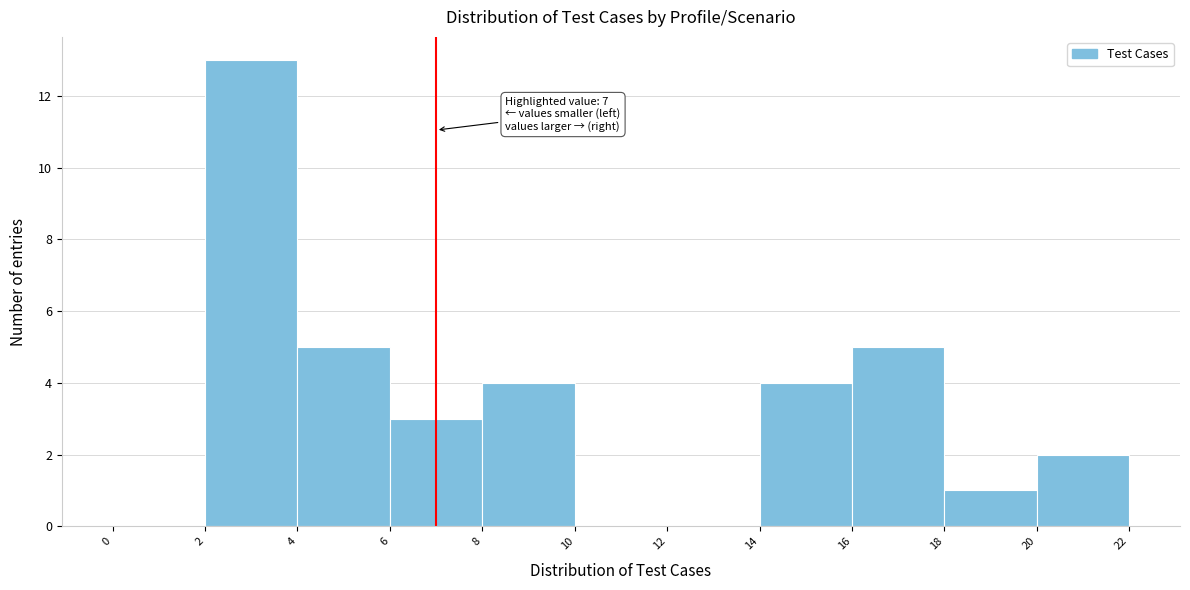

Over which range of the x-axis is the bar tallest?

2 to 4